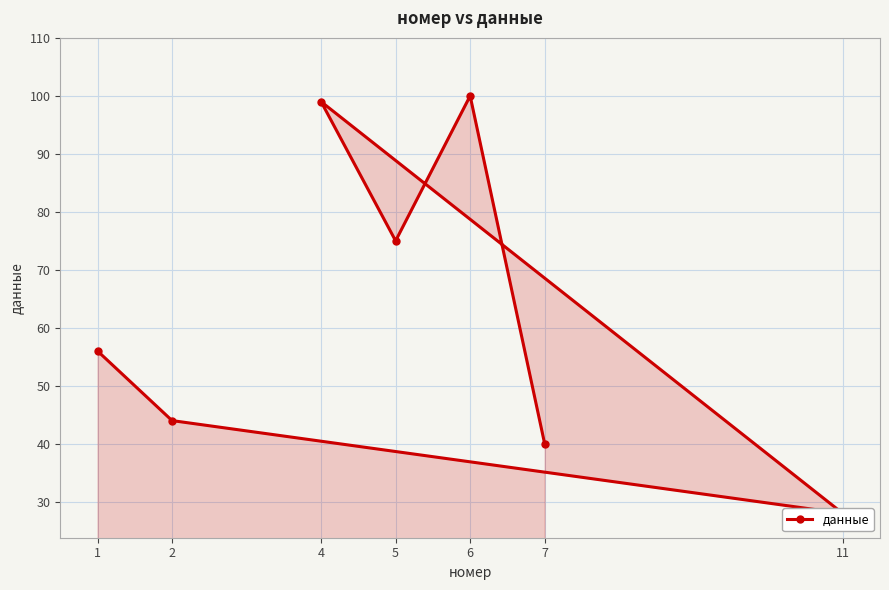

Between 2 and 1, which is larger?

1